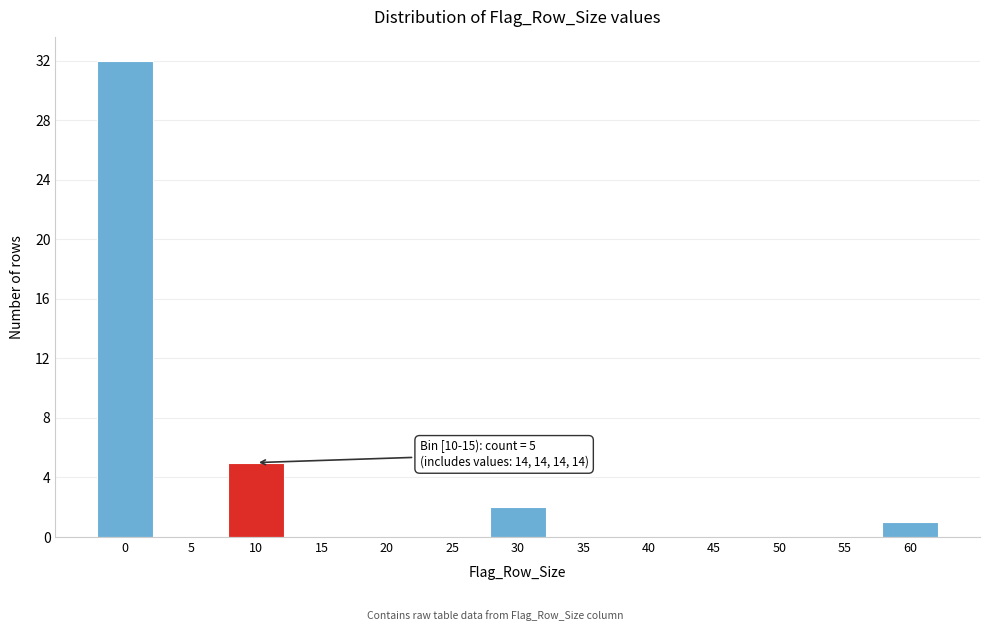

Reading right to left, transcribe all the data shown in this chart.

60=1	55=0	50=0	45=0	40=0	35=0	30=2	25=0	20=0	15=0	10=5	5=0	0=32